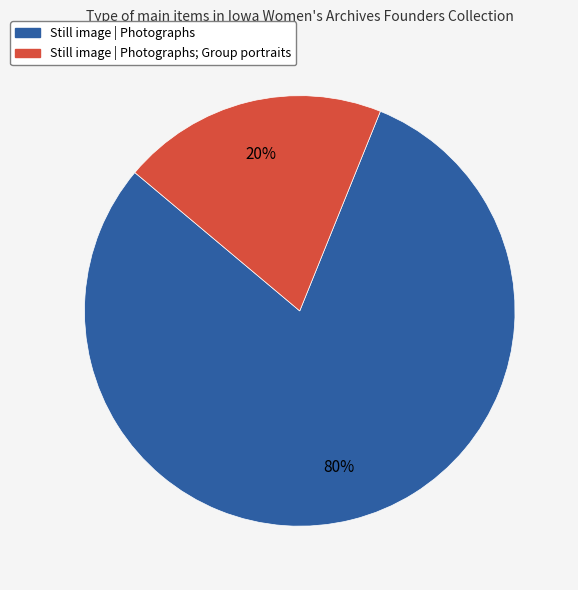

Does any single category account for the majority?

Yes